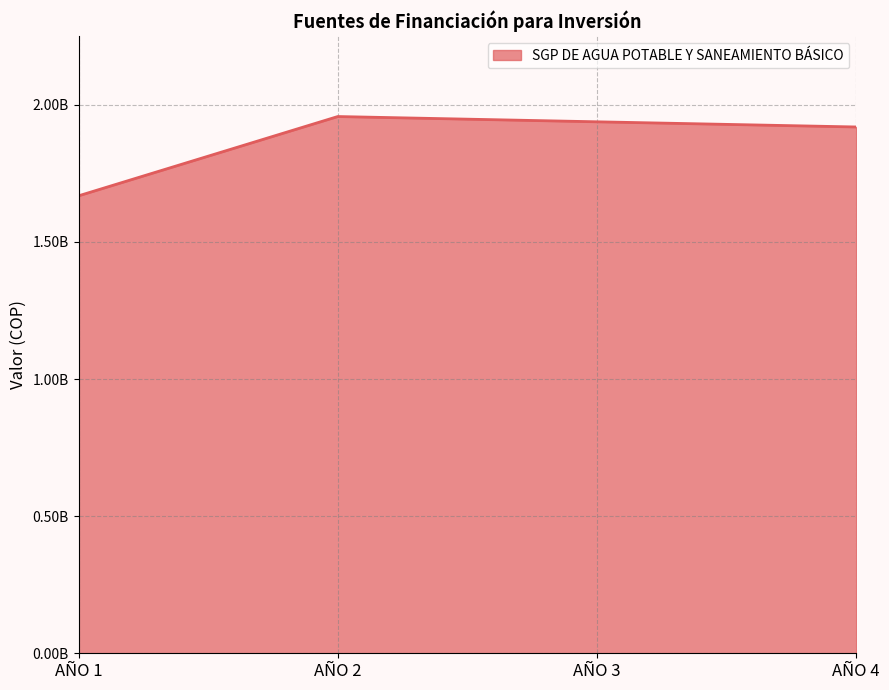

Reading right to left, extract all data points from this chart.

1918882576	1937766085	1956961661	1667855511